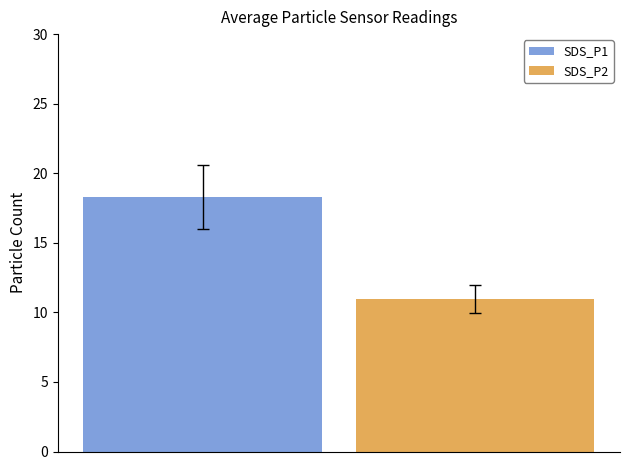

Reading right to left, transcribe all the data shown in this chart.

SDS_P1: 18.3
SDS_P2: 11.0